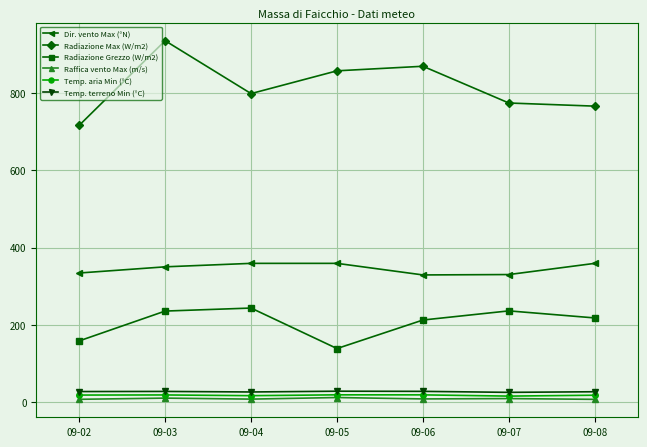

Which series has the widest spread of values?

Radiazione Max (W/m2)